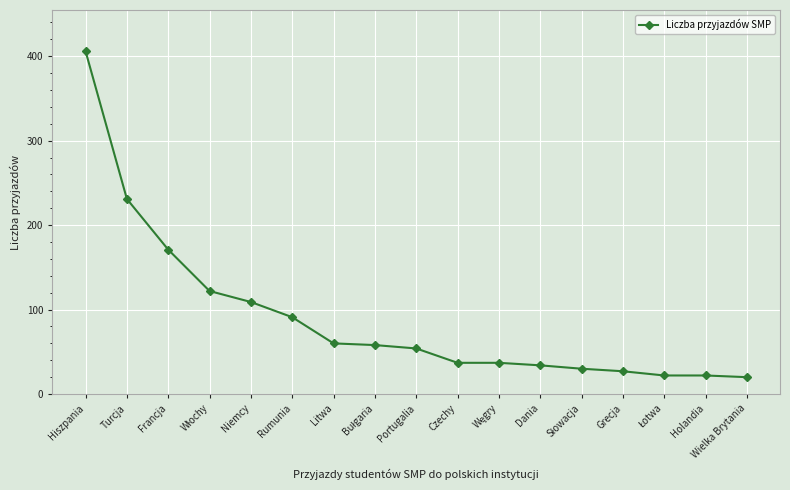

True or false: the data shows 88 at Litwa.

False